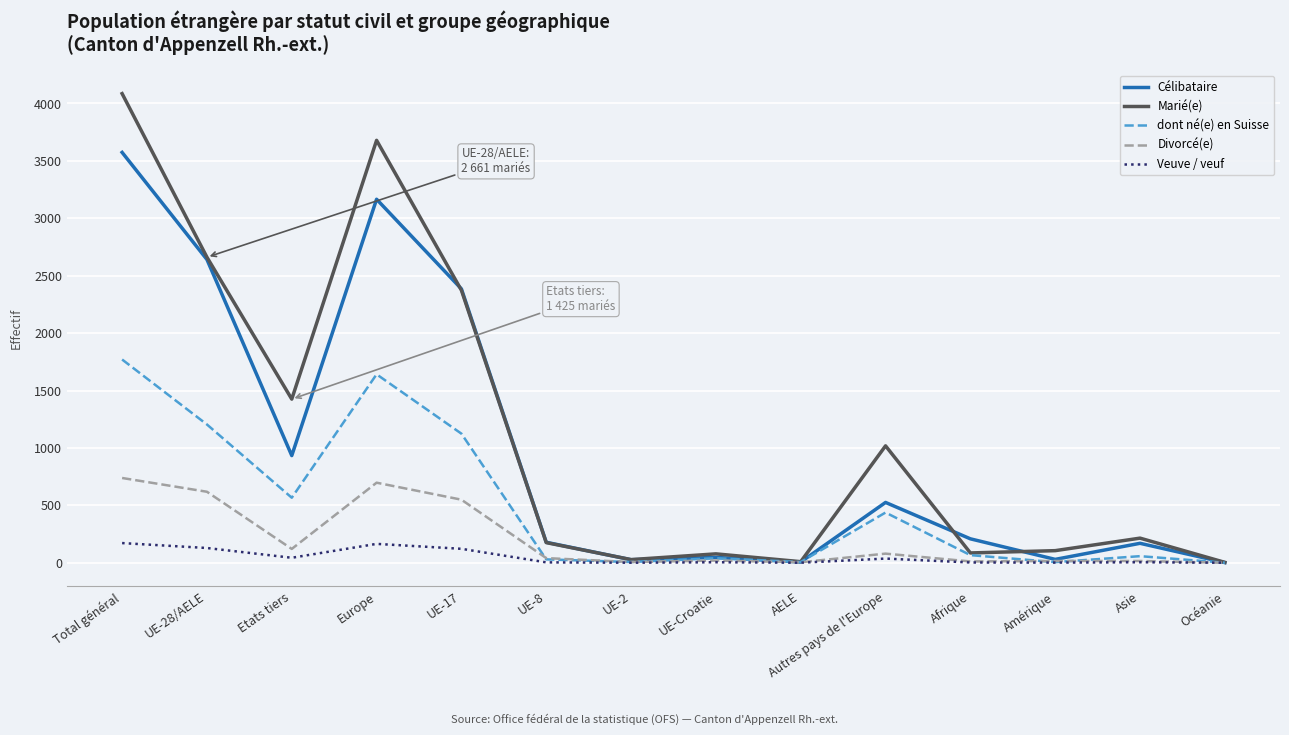

What is the difference between the Marié(e) values at Océanie and Asie?

211